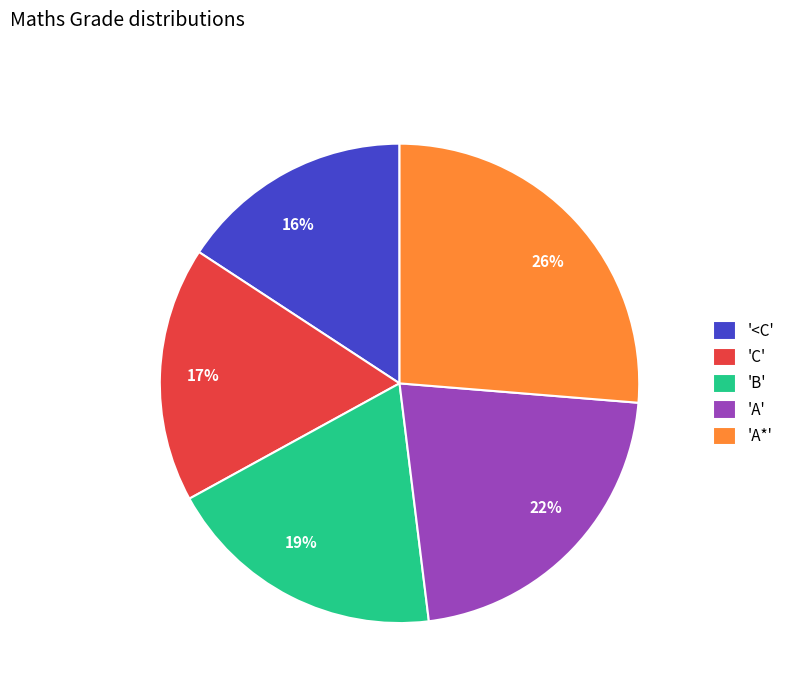

The 26% slice represents 34% of the pie. True or false?

False